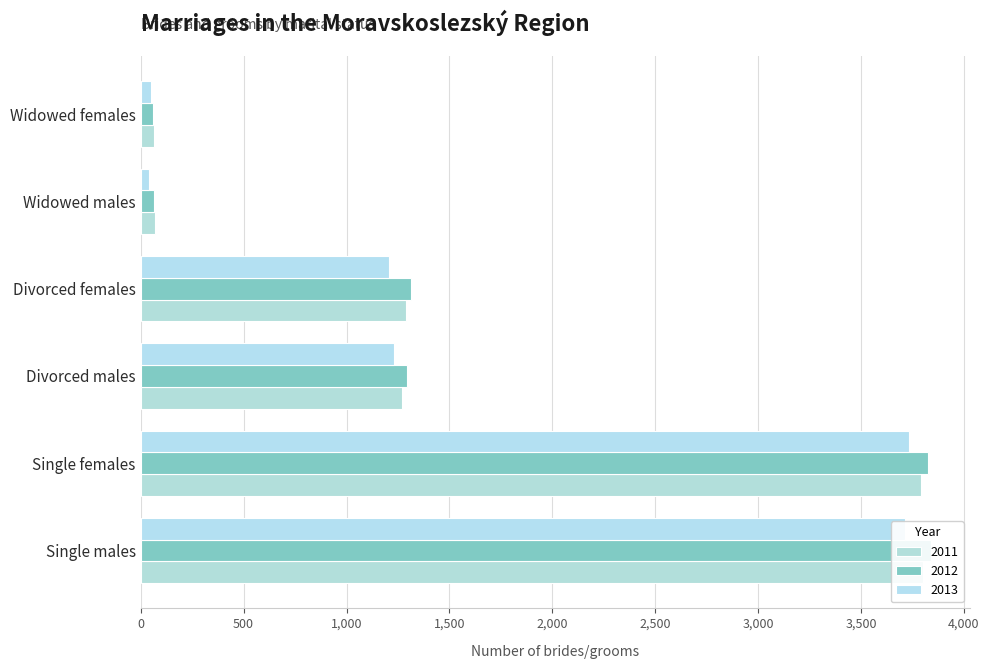

How many bars are there in total?

18